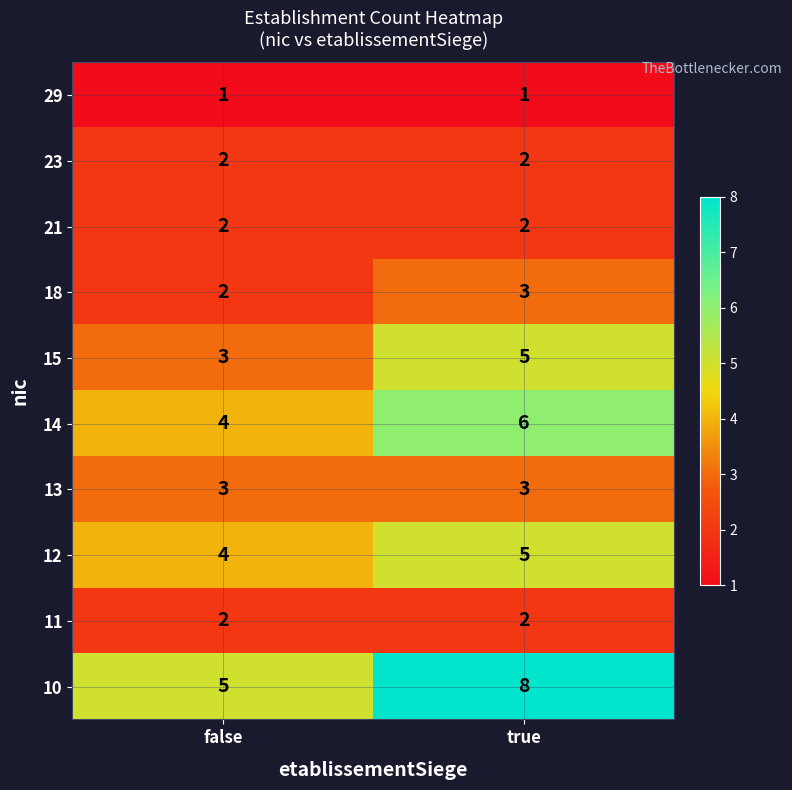

What is the average value of the 15 series?

4